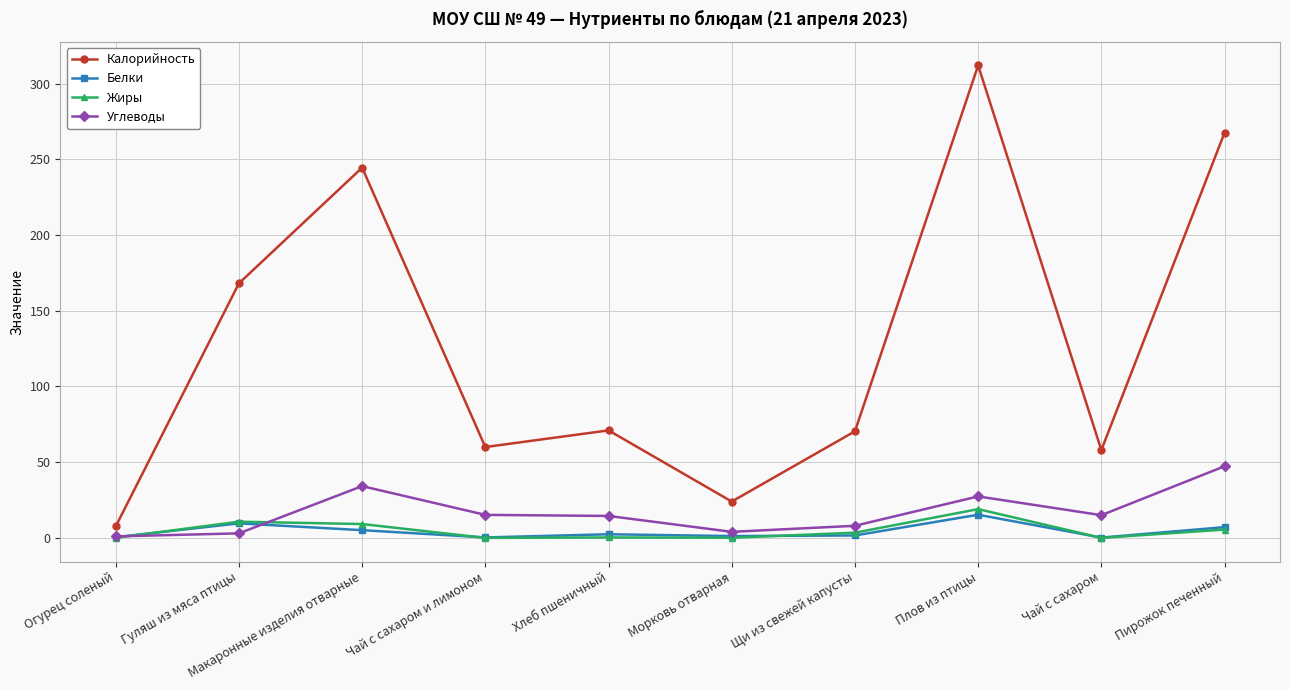

What is the difference between the maximum and minimum values in the Белки series?

15.1